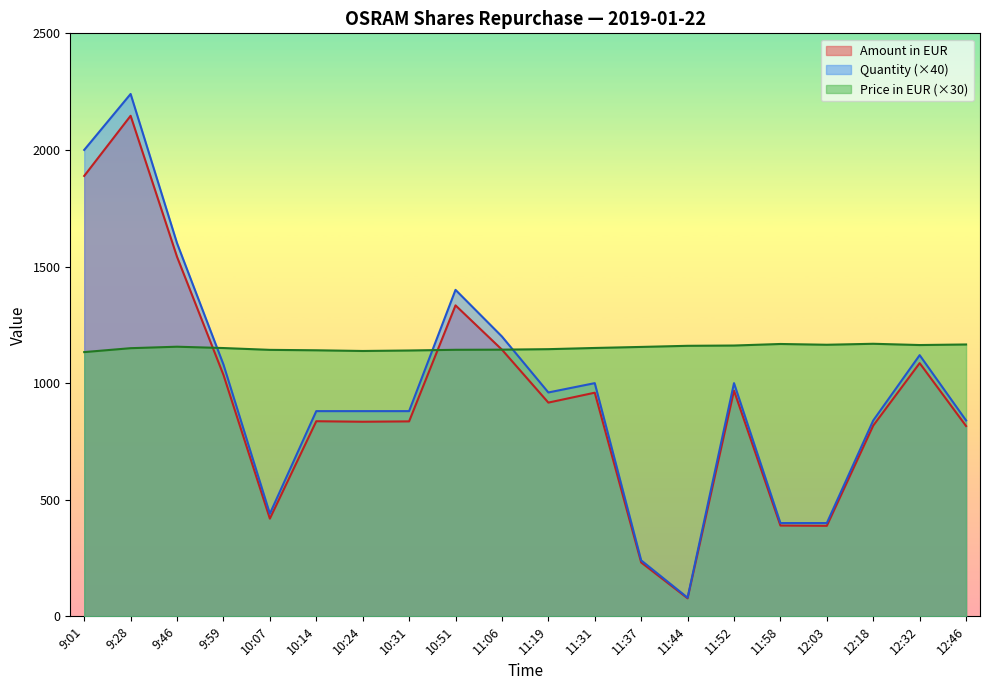

True or false: Price in EUR has a value of 1140.9 at 10:14.

True